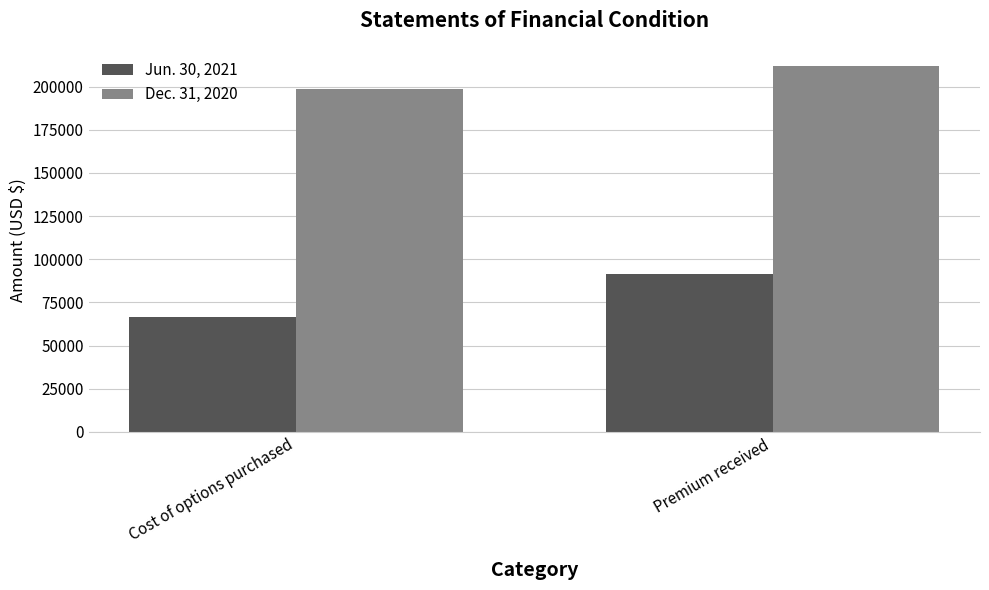

List the labels in order of Jun. 30, 2021 value, largest first.

Premium received, Cost of options purchased